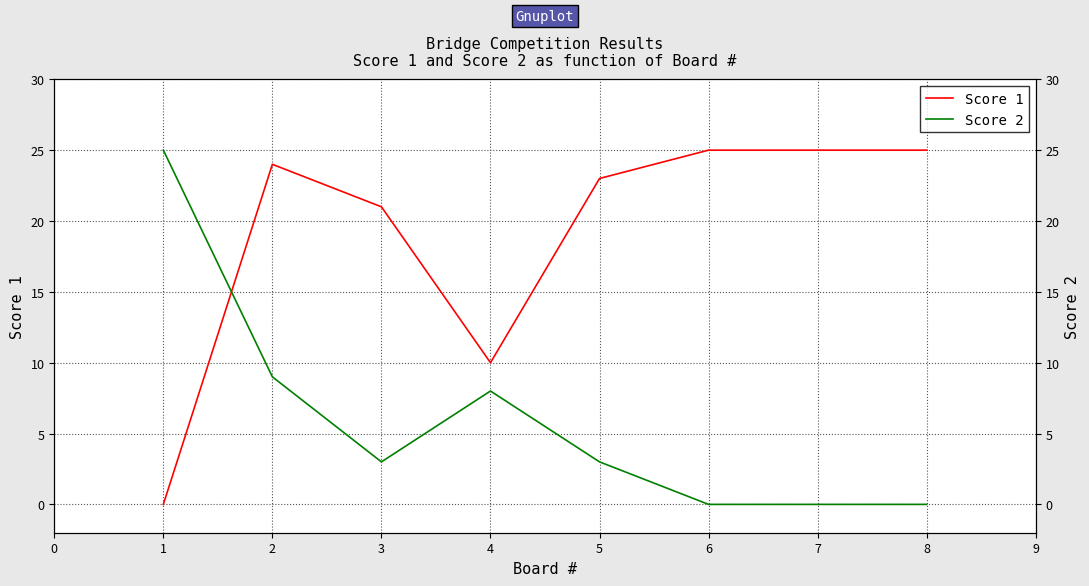

List the labels in order of Score 1 value, largest first.

5, 6, 7, 1, 4, 2, 3, 0